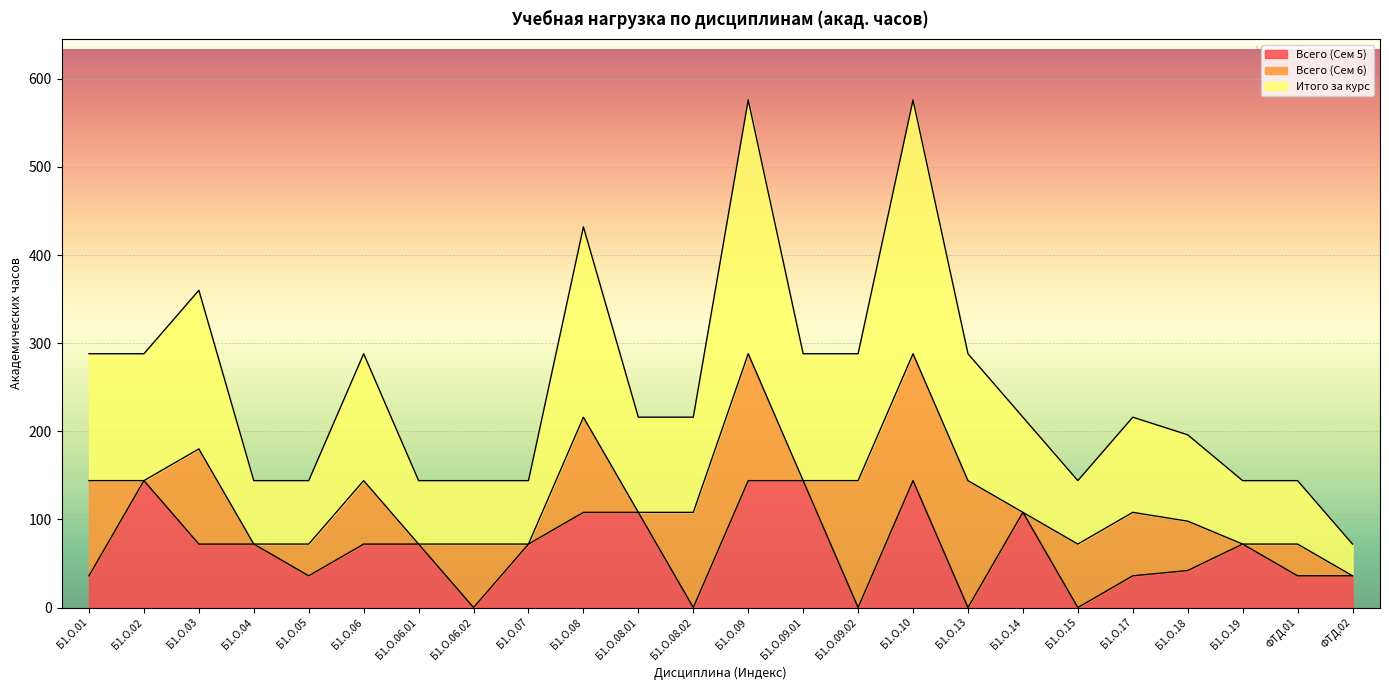

At which category is the sum across all series the highest?

Б1.О.09